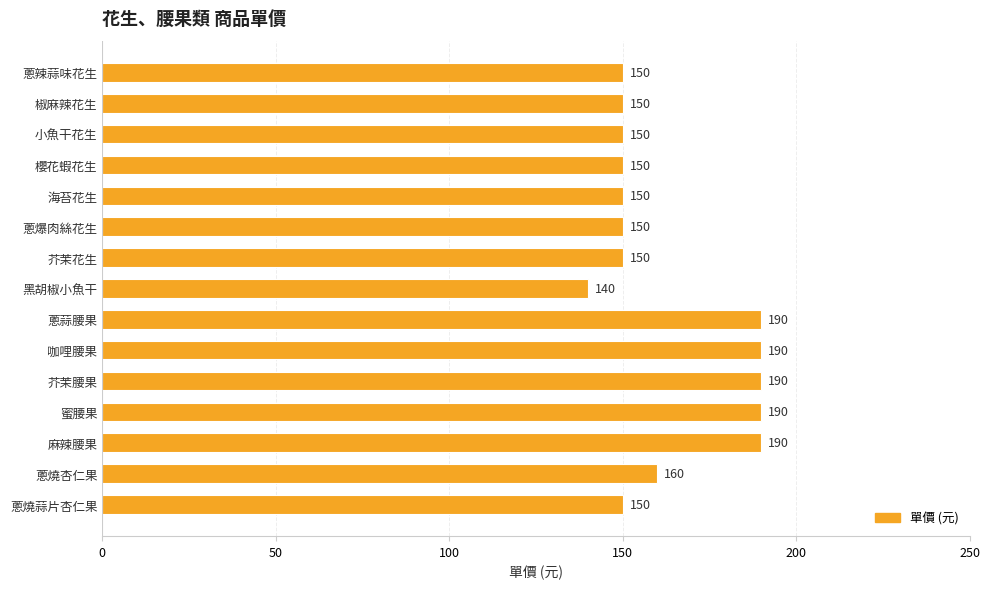

True or false: the data shows 198 at 蔥爆肉絲花生.

False